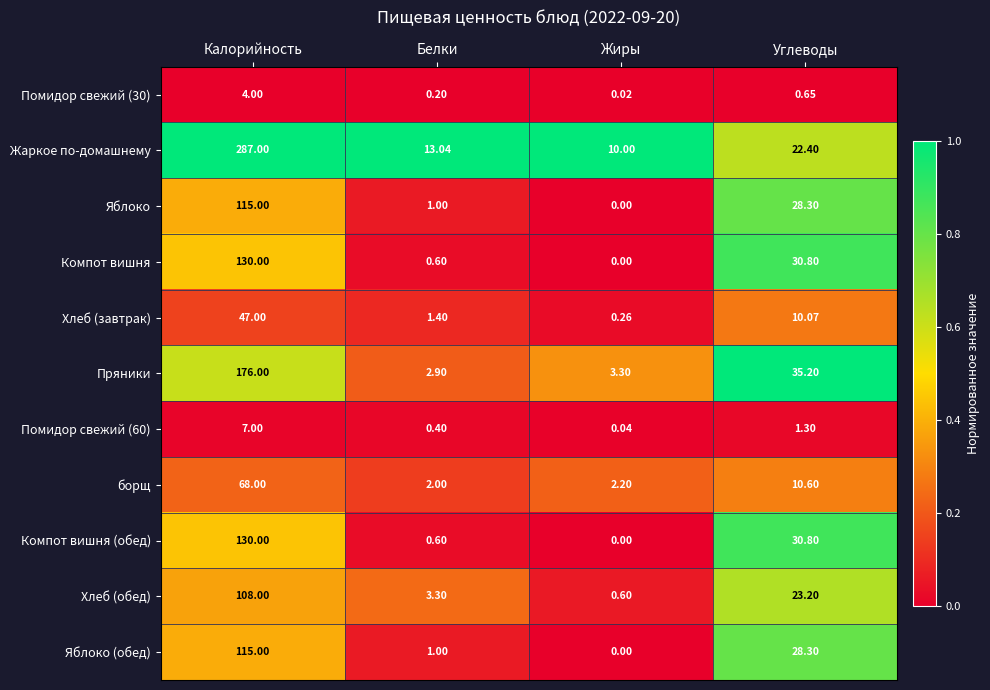

How many series are shown in this chart?

11